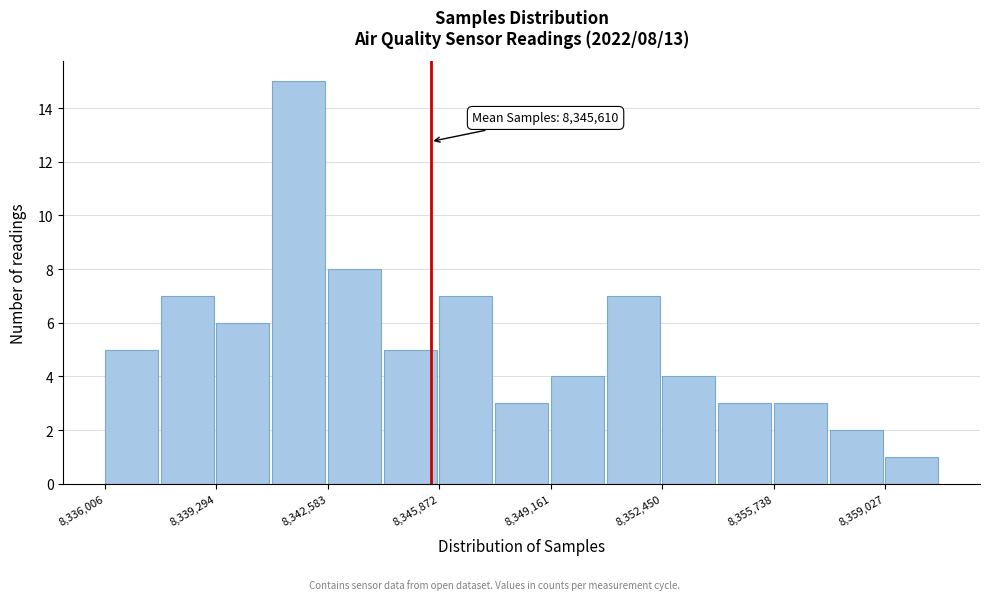

Read against the x-axis, roughly where is the centre of the tallest bar?

8341500